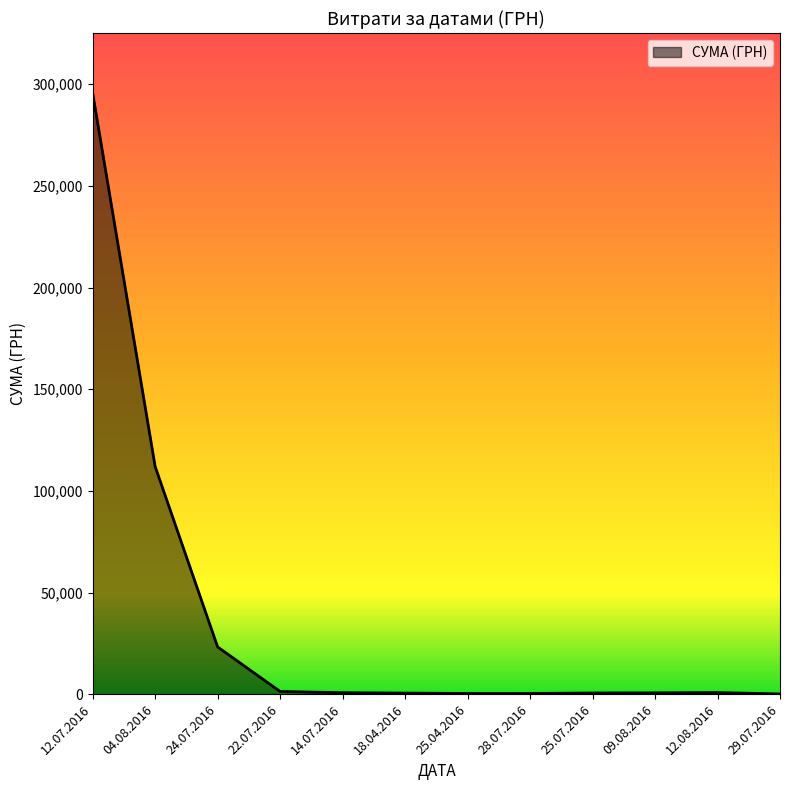

Does the chart have visible grid lines?

No